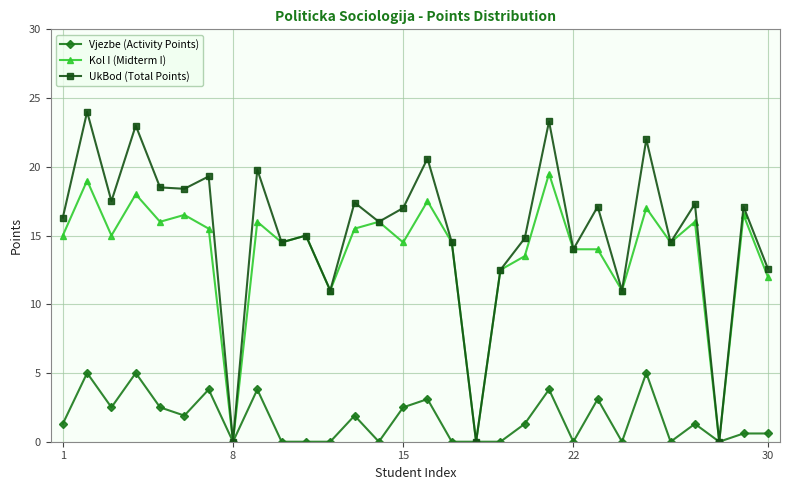

Count the number of categories in the chart.

30